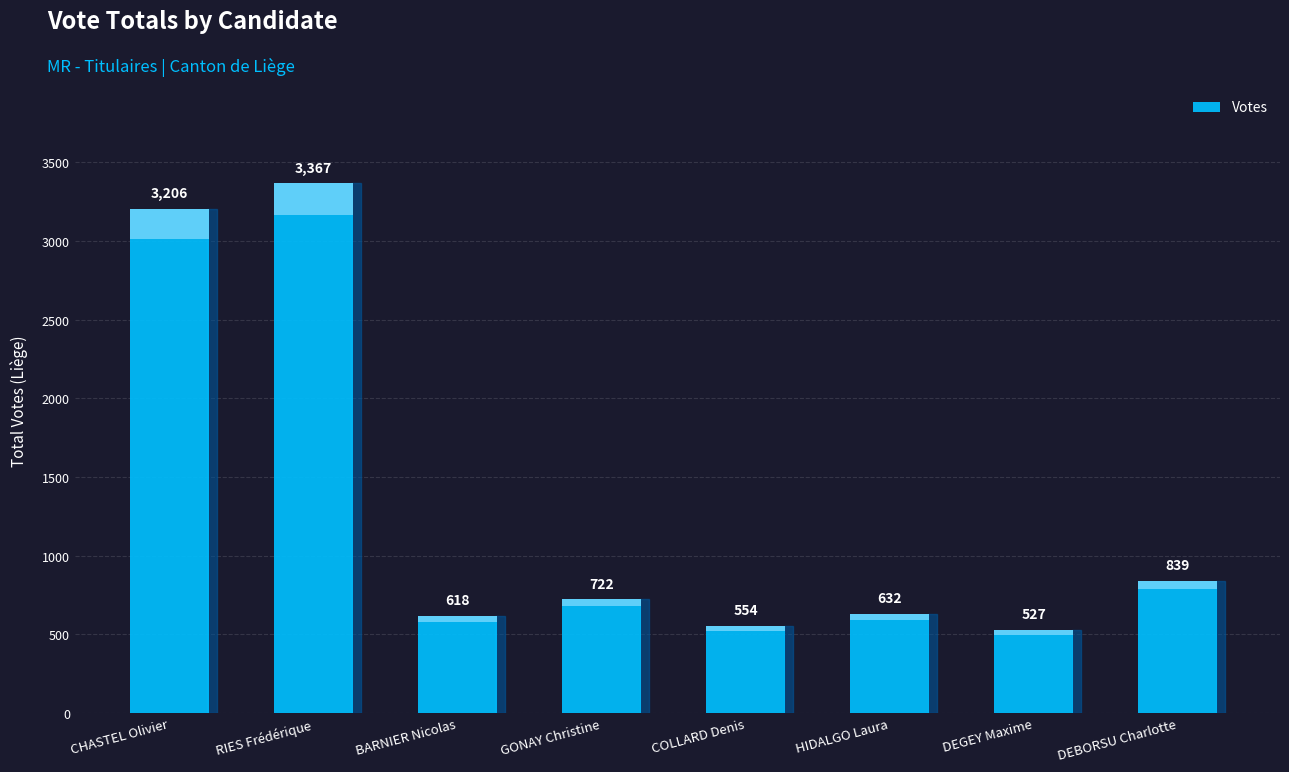

True or false: the data shows 197 at COLLARD Denis.

False